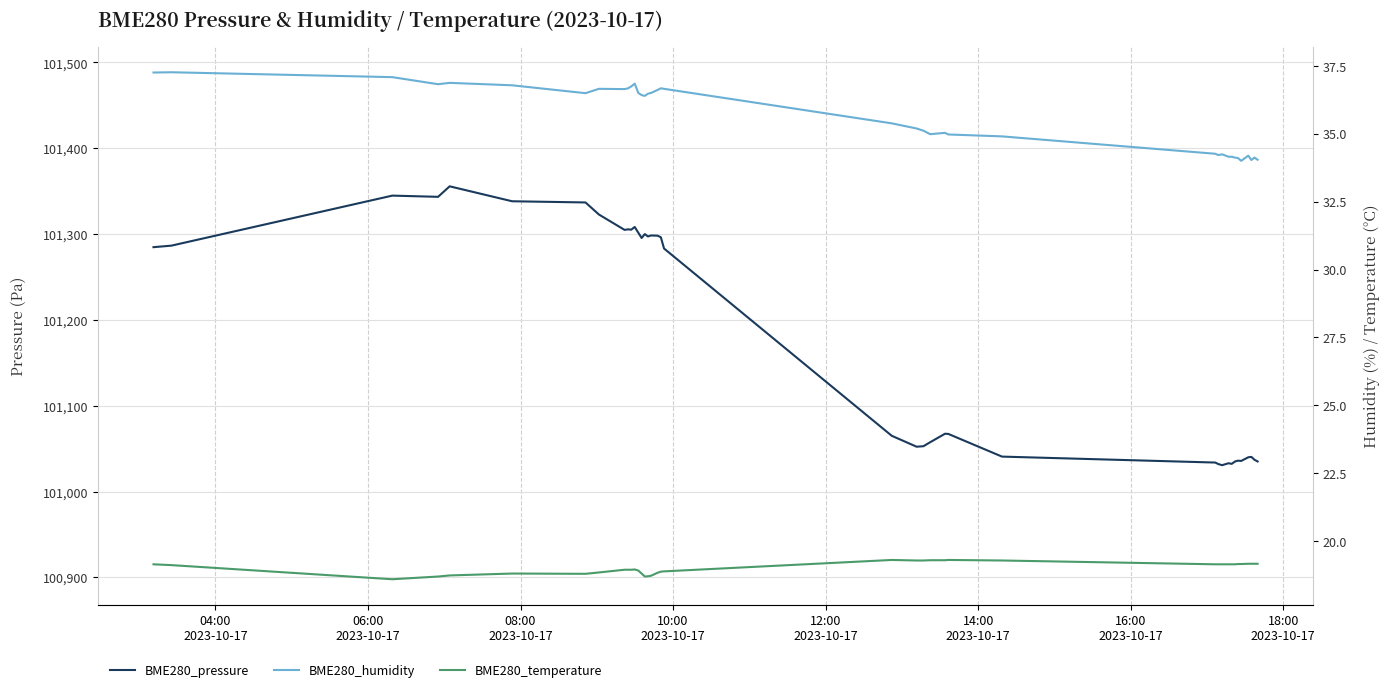

True or false: BME280_pressure and BME280_temperature intersect in this chart.

False